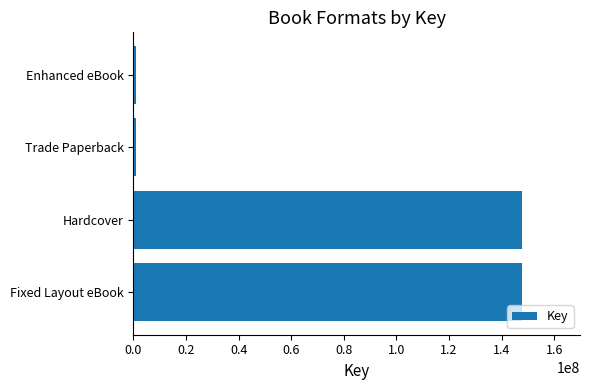

Does the chart contain stacked bars?

No